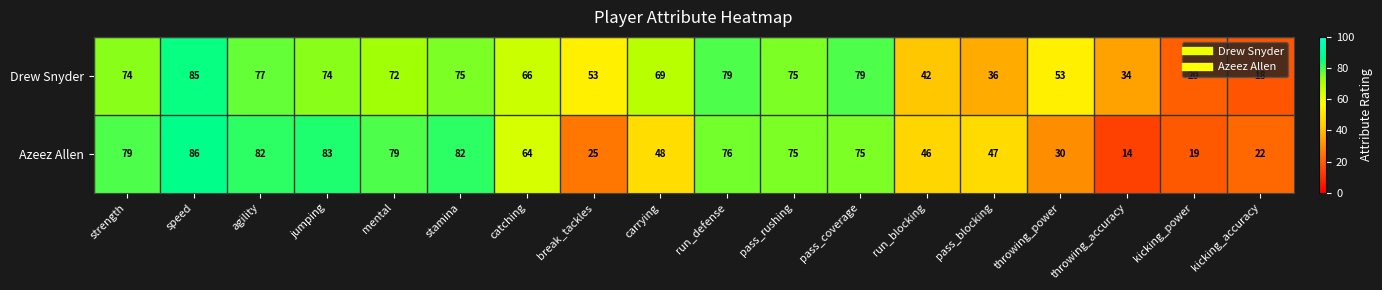

The Drew Snyder series shows 20 at break_tackles. True or false?

False